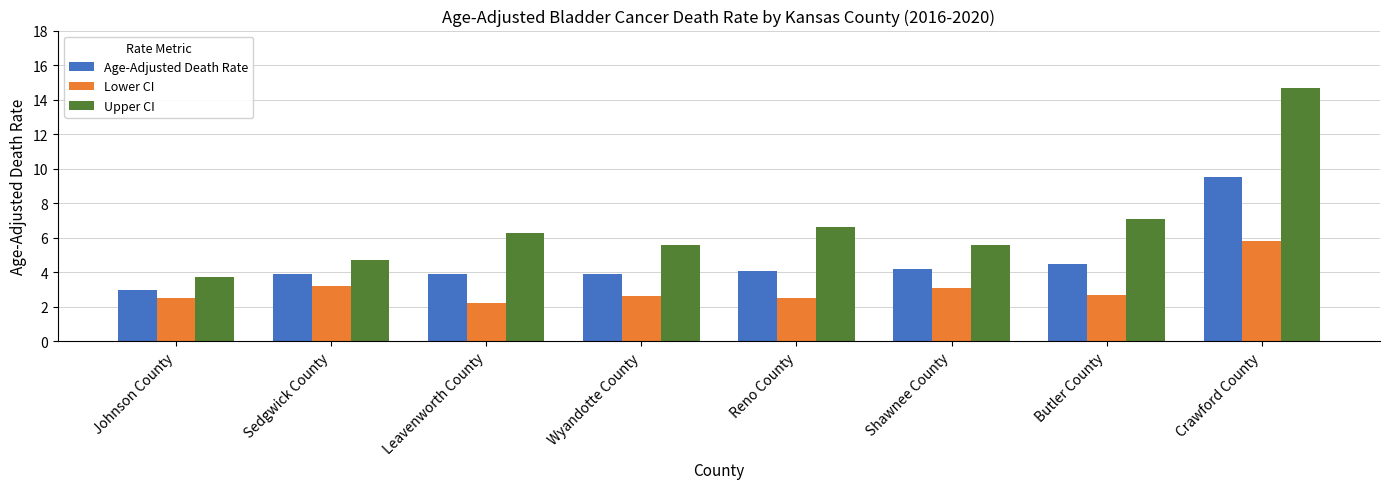

At which category is the sum across all series the highest?

Crawford County